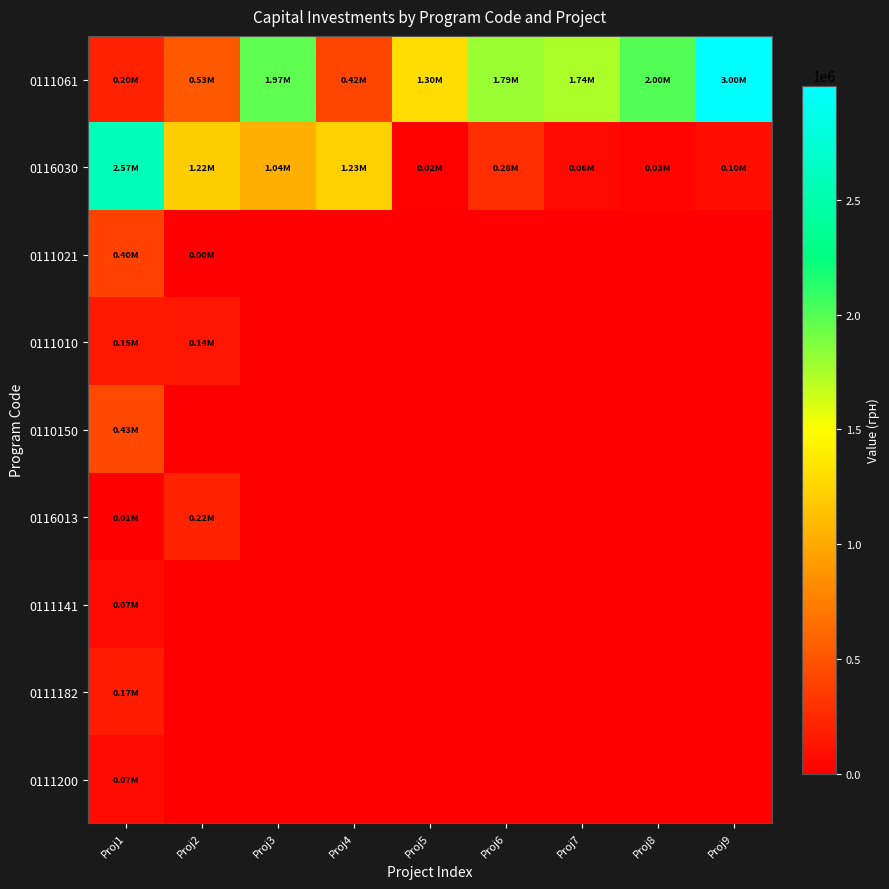

Reading left to right, extract all data points from this chart.

0111061: Proj1=203032.0	Proj2=531781.0	Proj3=1969983.0	Proj4=419906.0	Proj5=1300000.0	Proj6=1792295.0	Proj7=1738733.0	Proj8=2000000.0	Proj9=2997361.0
0116030: Proj1=2573340.0	Proj2=1216612.6	Proj3=1035640.8	Proj4=1234656.2	Proj5=17418.1	Proj6=276331.2	Proj7=61285.2	Proj8=26323.2	Proj9=98265.6
0111021: Proj1=396018.0	Proj2=3240.0	Proj3=0.0	Proj4=0.0	Proj5=0.0	Proj6=0.0	Proj7=0.0	Proj8=0.0	Proj9=0.0
0111010: Proj1=146438.9	Proj2=136000.0	Proj3=0.0	Proj4=0.0	Proj5=0.0	Proj6=0.0	Proj7=0.0	Proj8=0.0	Proj9=0.0
0110150: Proj1=434570.5	Proj2=0.0	Proj3=0.0	Proj4=0.0	Proj5=0.0	Proj6=0.0	Proj7=0.0	Proj8=0.0	Proj9=0.0
0116013: Proj1=11544.0	Proj2=220961.8	Proj3=0.0	Proj4=0.0	Proj5=0.0	Proj6=0.0	Proj7=0.0	Proj8=0.0	Proj9=0.0
0111141: Proj1=68995.0	Proj2=0.0	Proj3=0.0	Proj4=0.0	Proj5=0.0	Proj6=0.0	Proj7=0.0	Proj8=0.0	Proj9=0.0
0111182: Proj1=170949.0	Proj2=0.0	Proj3=0.0	Proj4=0.0	Proj5=0.0	Proj6=0.0	Proj7=0.0	Proj8=0.0	Proj9=0.0
0111200: Proj1=71697.6	Proj2=0.0	Proj3=0.0	Proj4=0.0	Proj5=0.0	Proj6=0.0	Proj7=0.0	Proj8=0.0	Proj9=0.0